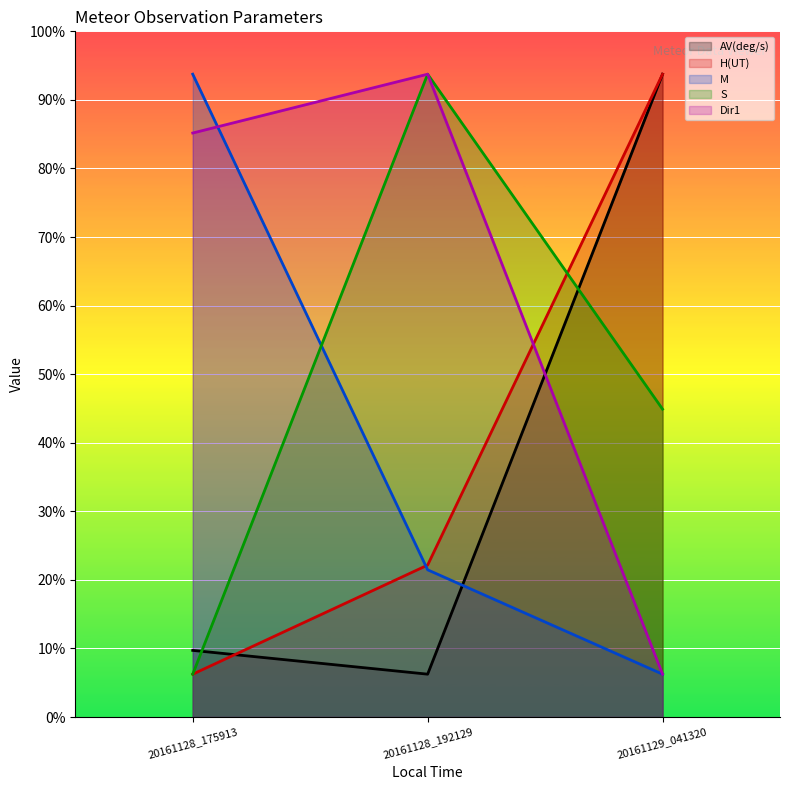

What is the difference between the Dir1 values at 20161128_175913 and 20161129_041320?

252.5